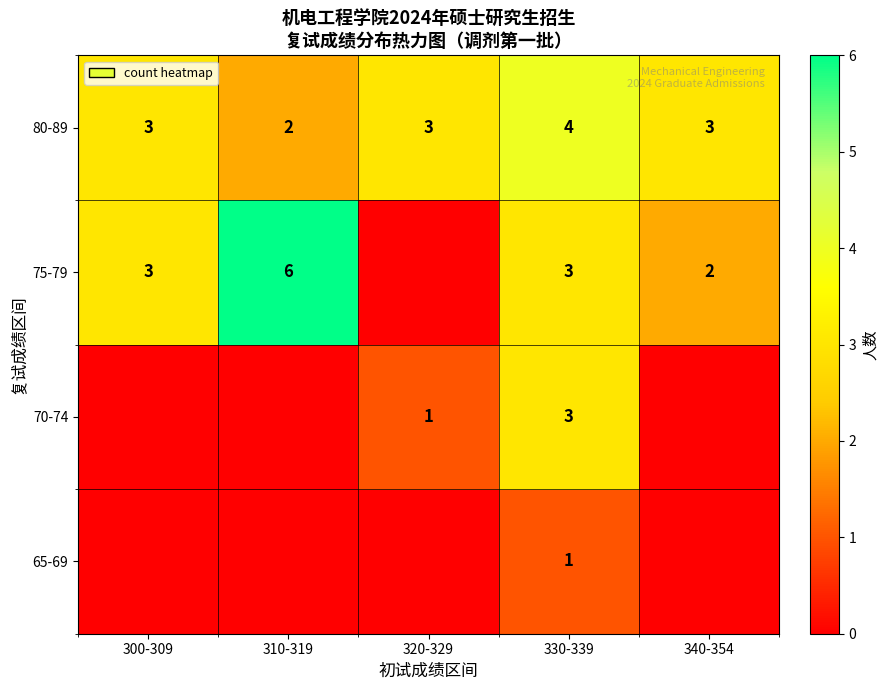

How many 80-89 values are between 3 and 4?

4